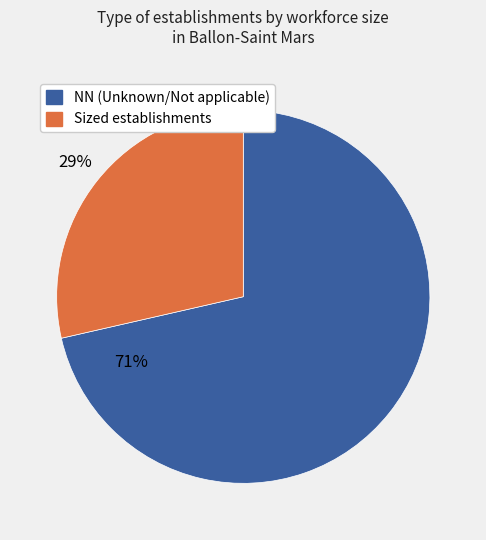

Is there any slice that represents more than half of the pie?

Yes